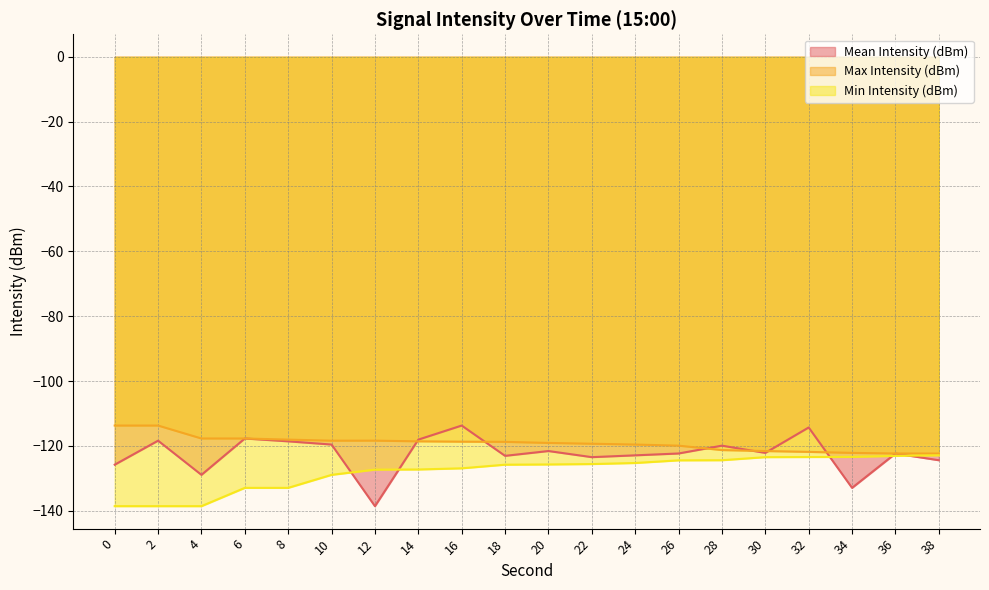

What is the sum of all Mean Intensity (dBm) values?

-2448.7